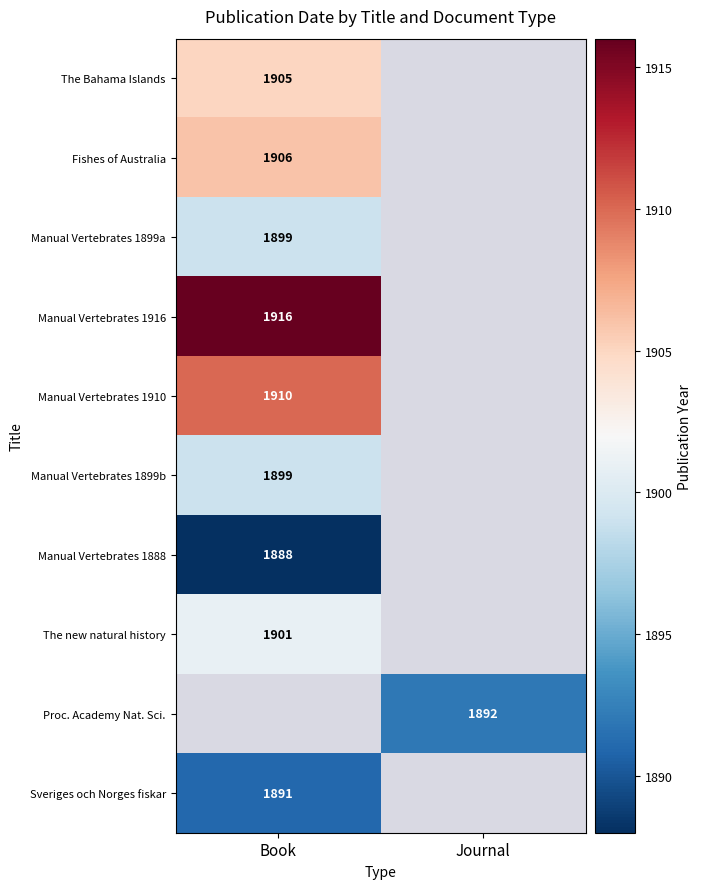

Is it true that Manual Vertebrates 1916 equals 442 at Book?

False